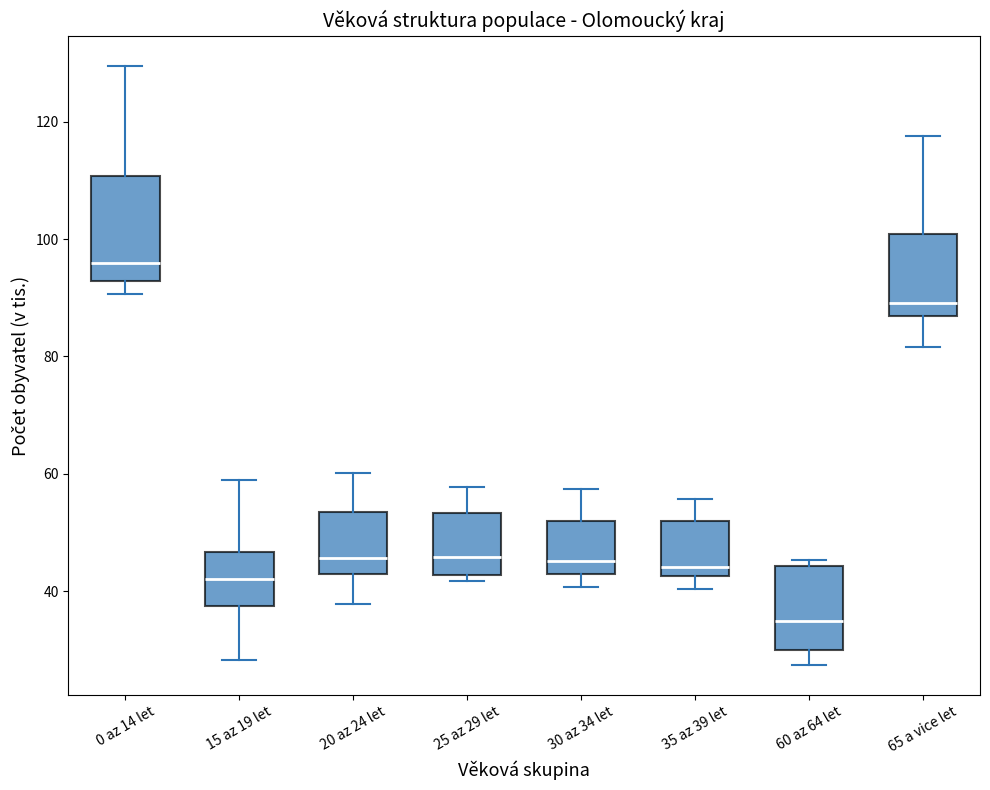

Which box is the tallest, from its lower edge to its upper edge?

0 az 14 let